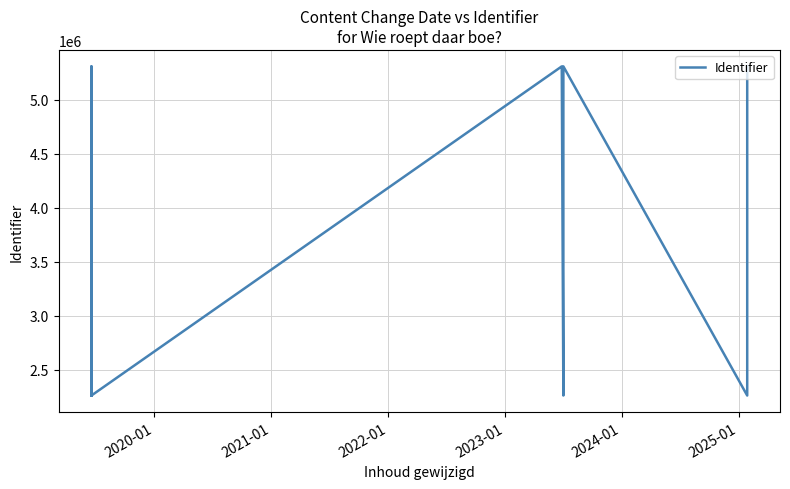

How many lines are shown in the chart?

1